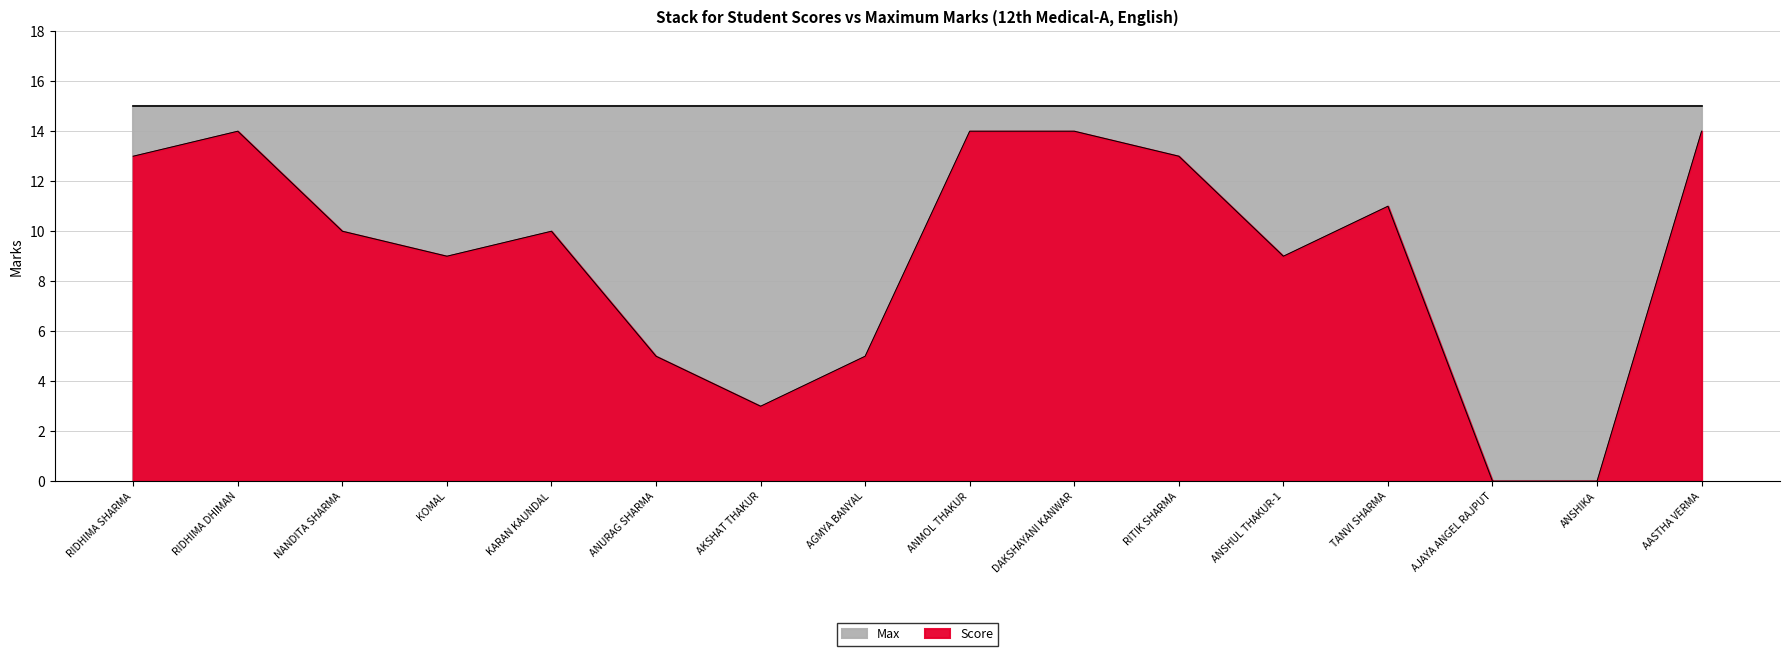

Reading right to left, what are all the values shown in this chart?

AASTHA VERMA=14	ANSHIKA=0	AJAYA ANGEL RAJPUT=0	TANVI SHARMA=11	ANSHUL THAKUR-1=9	RITIK SHARMA=13	DAKSHAYANI KANWAR=14	ANMOL THAKUR=14	AGMYA BANYAL=5	AKSHAT THAKUR=3	ANURAG SHARMA=5	KARAN KAUNDAL=10	KOMAL=9	NANDITA SHARMA=10	RIDHIMA DHIMAN=14	RIDHIMA SHARMA=13